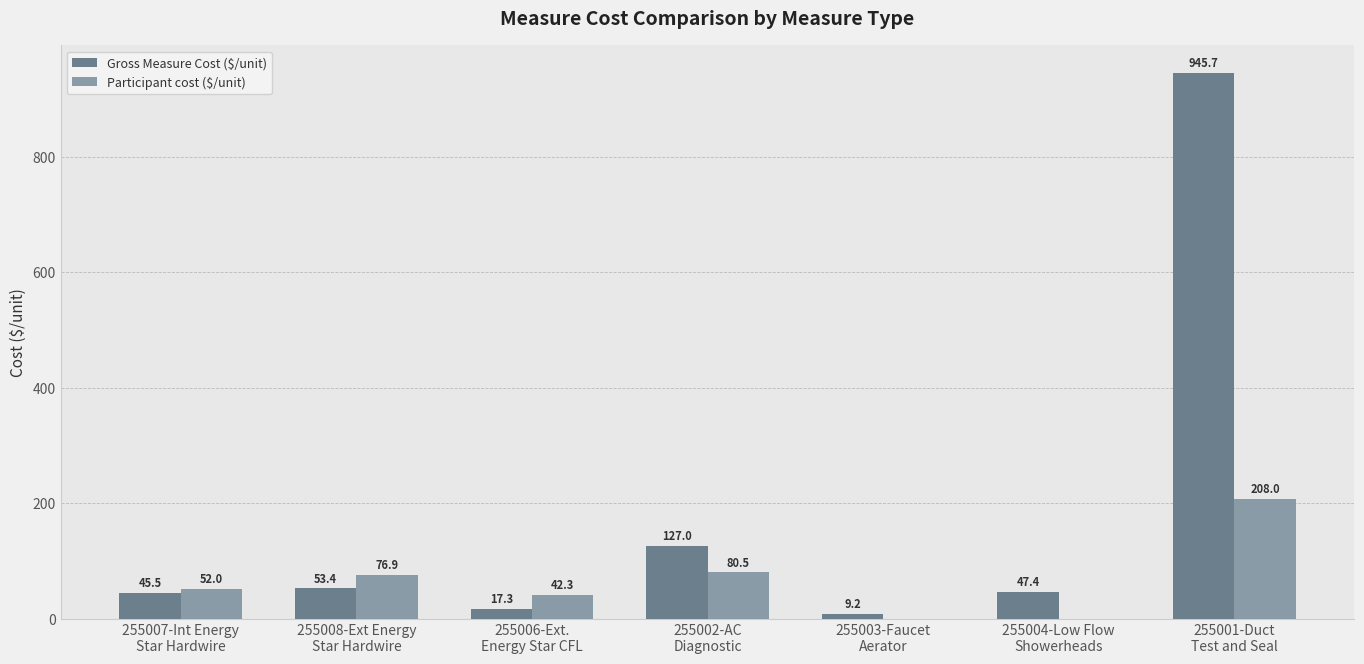

Which series has the largest total across all categories?

Gross Measure Cost ($/unit)